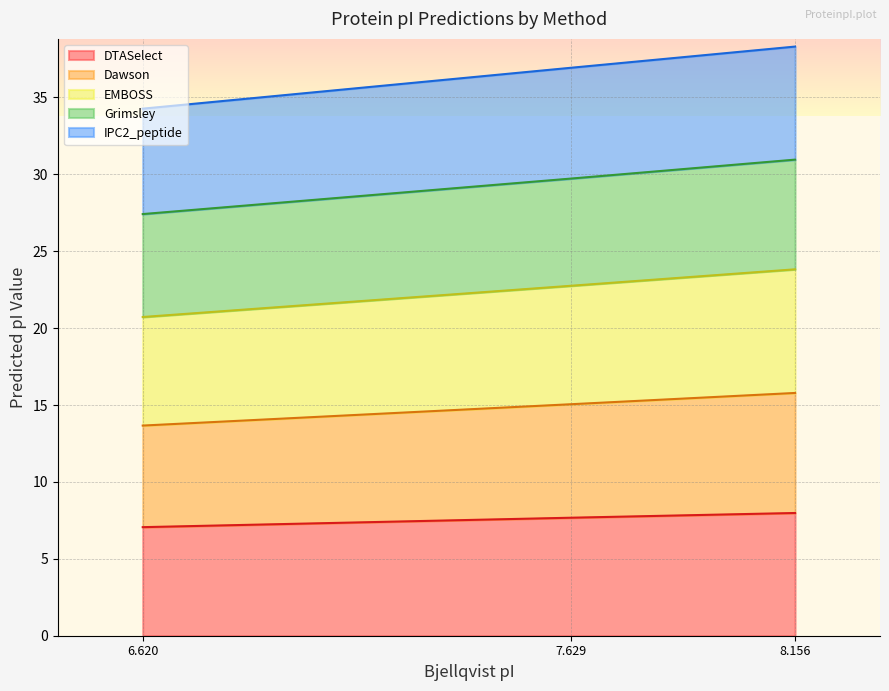

At how many categories does at least one series exceed 33?

3